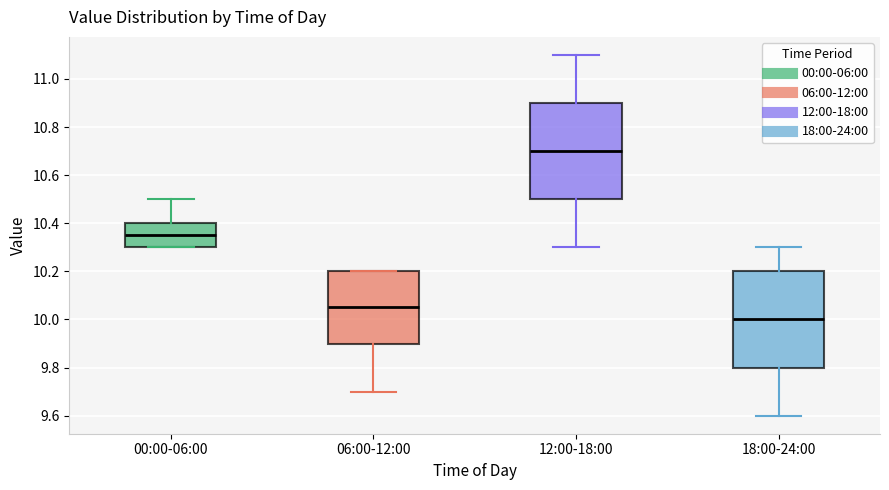

Where does the lower whisker of the box for 18:00-24:00 end on the y-axis? The values are not printed on the chart, so give them approximately, as read against the axis.

9.60